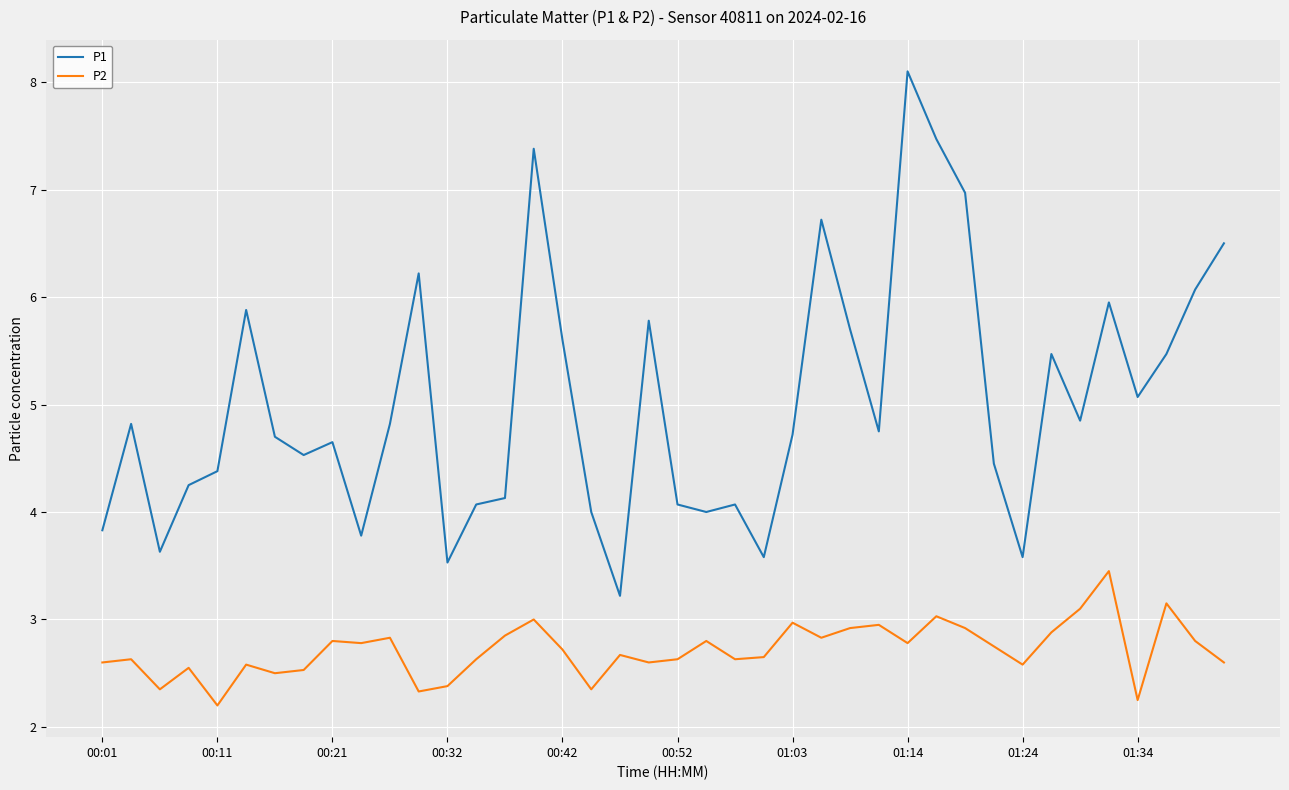

What is the average value of the P1 series?

5.0